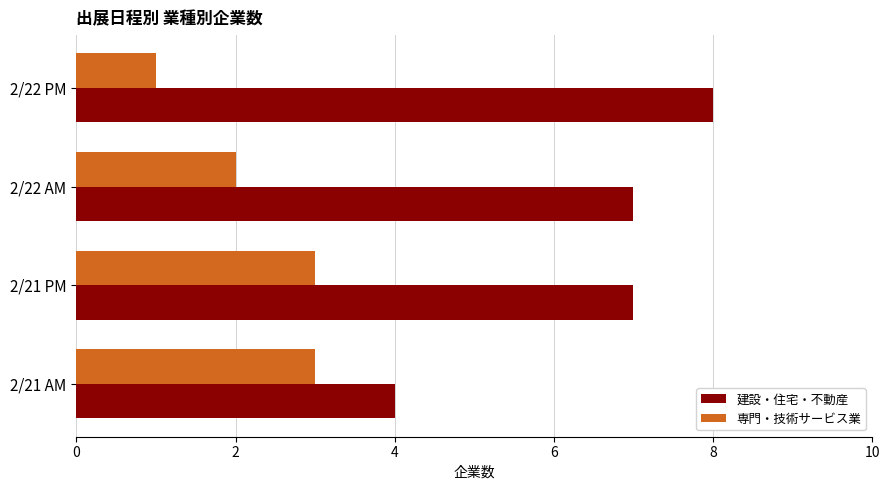

Which series changed the most between 2/21 AM and 2/22 AM?

建設・住宅・不動産